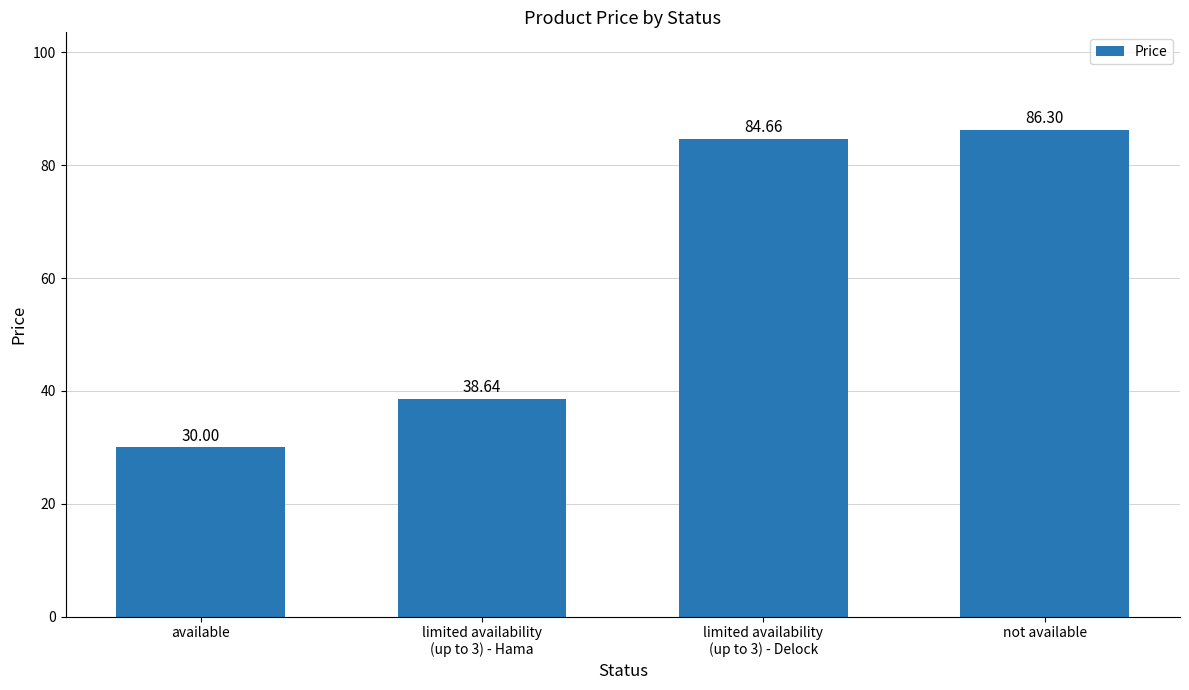

How many data points are less than 84?

2